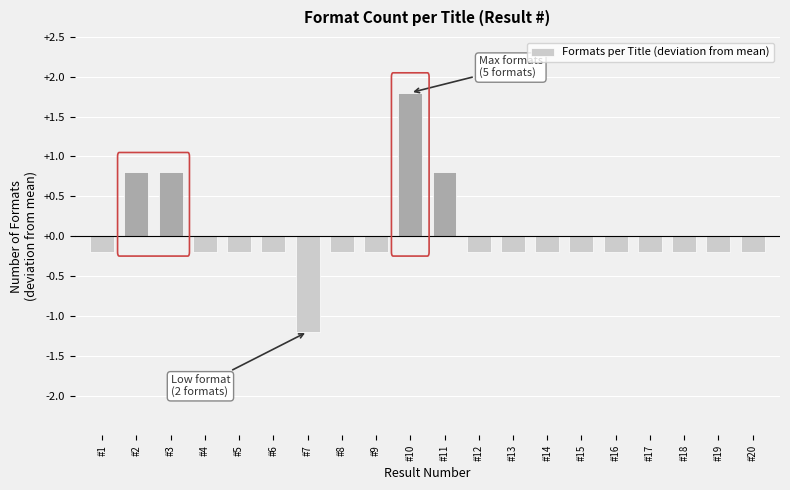

Reading left to right, list all the values displayed in this chart.

-0.2	0.8	0.8	-0.2	-0.2	-0.2	-1.2	-0.2	-0.2	1.8	0.8	-0.2	-0.2	-0.2	-0.2	-0.2	-0.2	-0.2	-0.2	-0.2